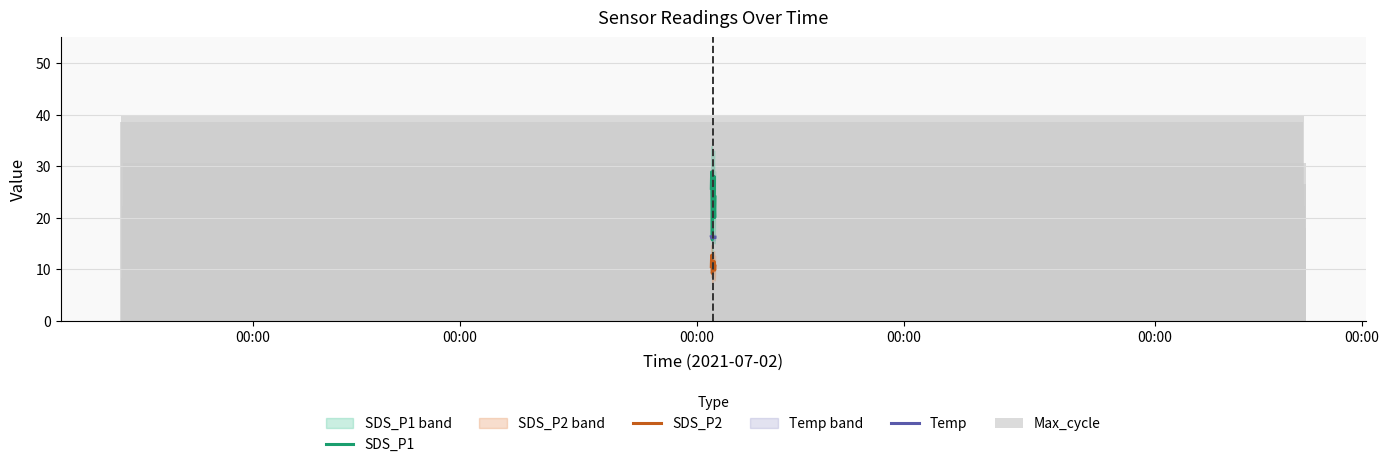

Count the Temp values in the range 16 to 17.

13